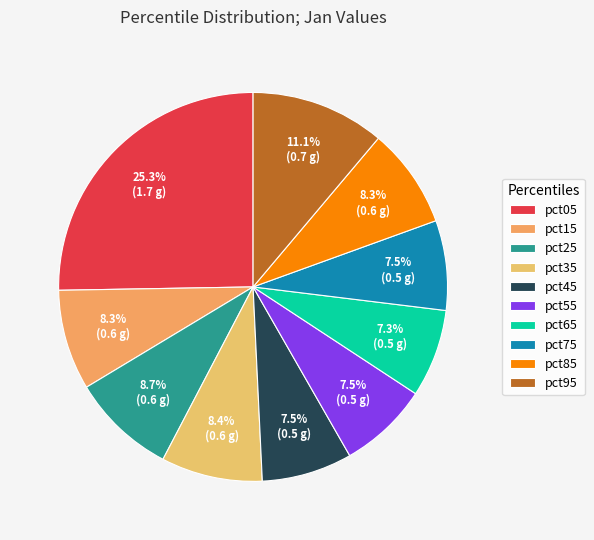

Which category has the biggest portion of the pie?

pct05